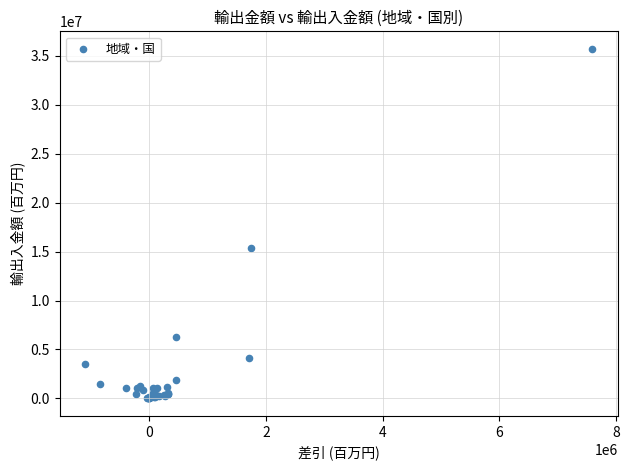

What Y value in the scatter plot is closest to 17860674?

15403401.5